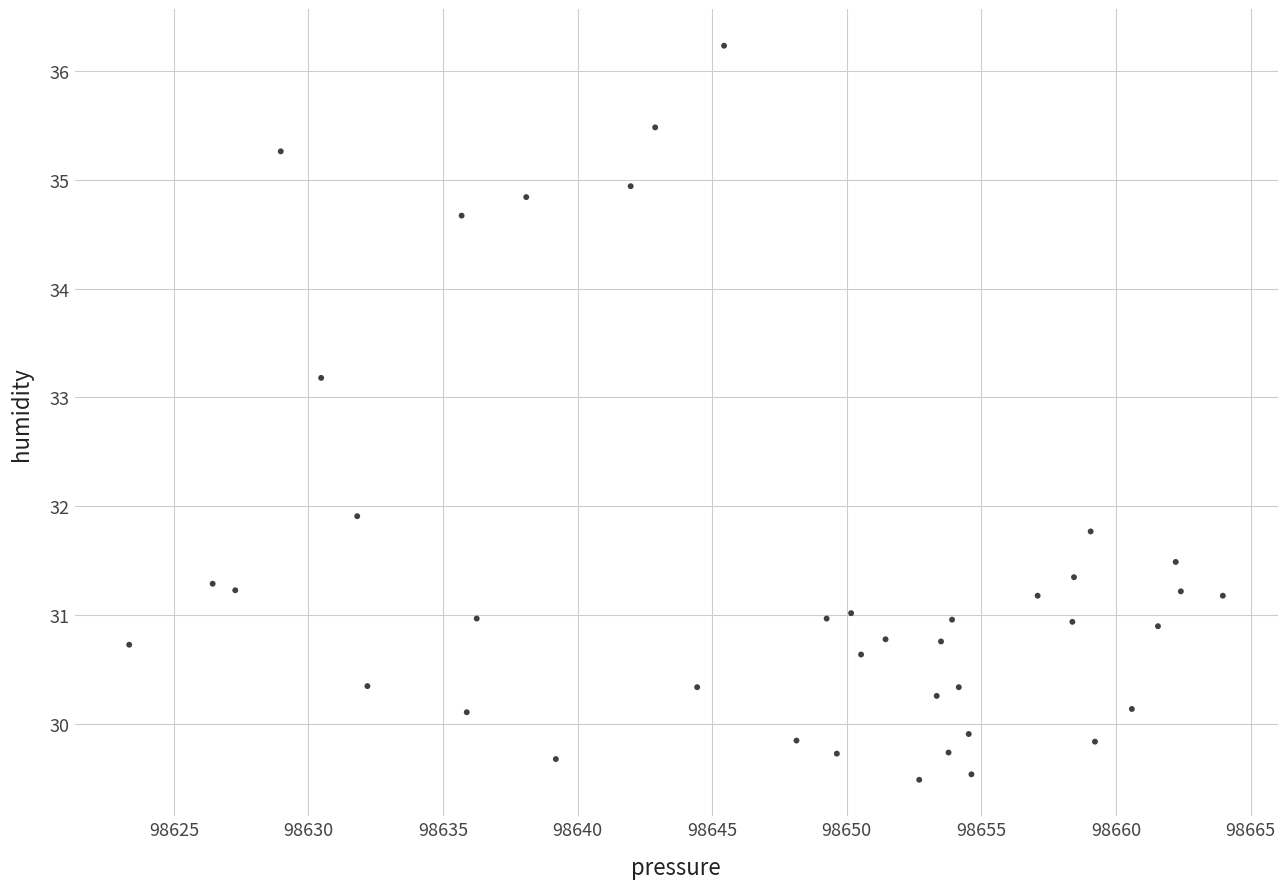

What Y value in the scatter plot is closest to 32?

31.9